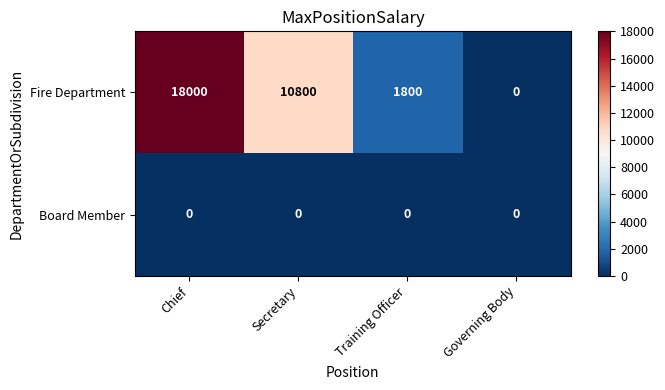

Reading left to right, list all the values displayed in this chart.

Fire Department: 18000	10800	1800	0
Board Member: 0	0	0	0